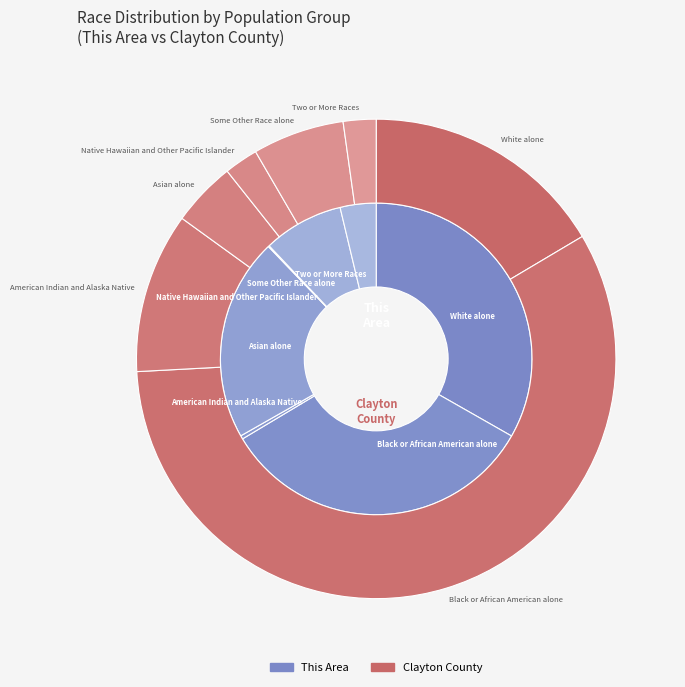

To the nearest percent, what is the difference between the Native Hawaiian and Other Pacific Islander and Asian alone slice percentages?

21%